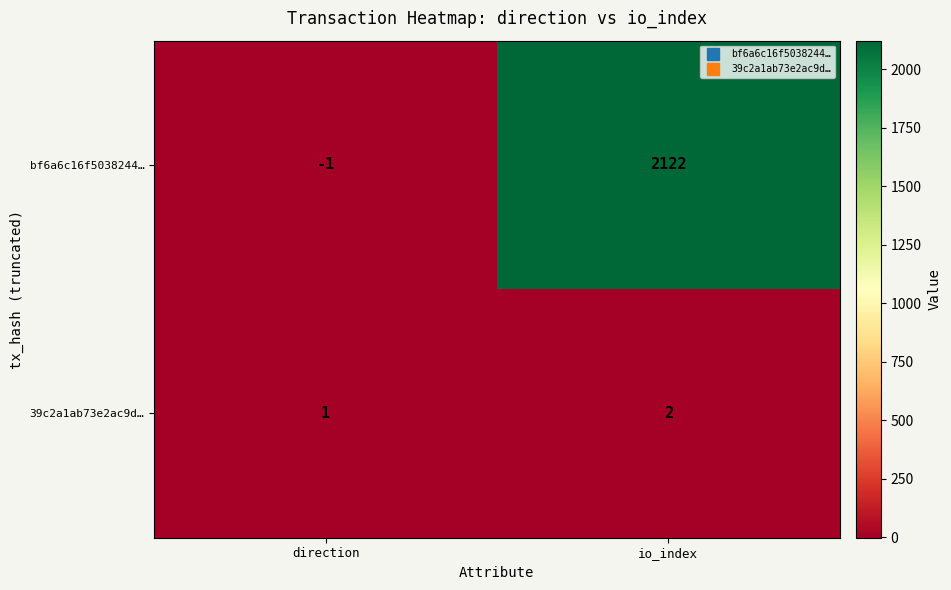

The value of 39c2a1ab73e2ac9d… at direction is 2. True or false?

False